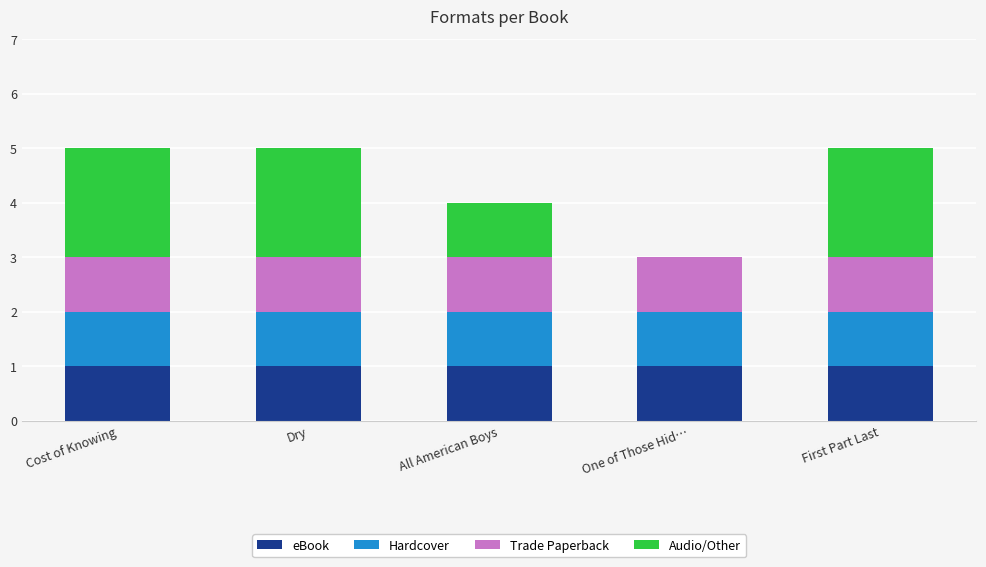

What is the sum of all eBook values?

5